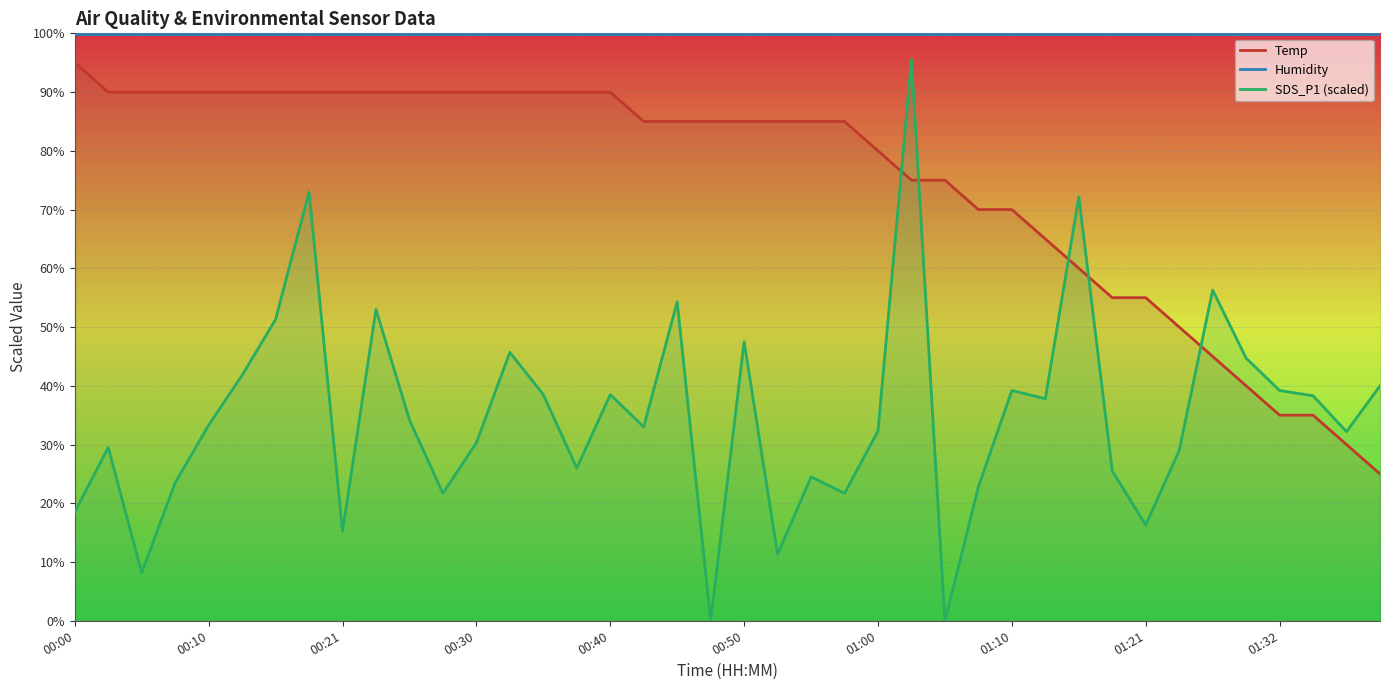

At how many categories does at least one series exceed 92?

40